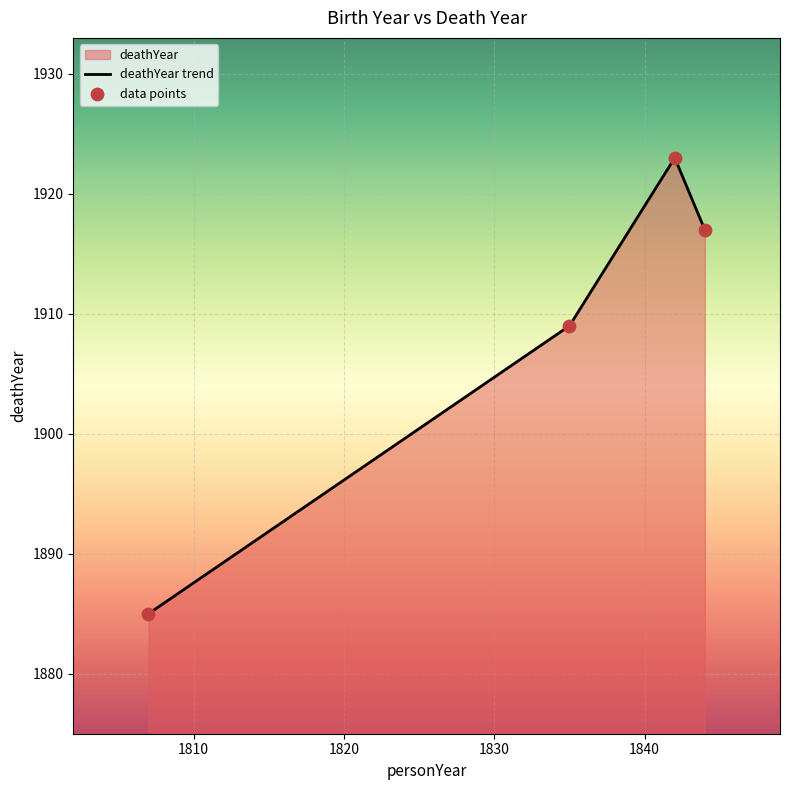

What is the smallest value displayed?

1885